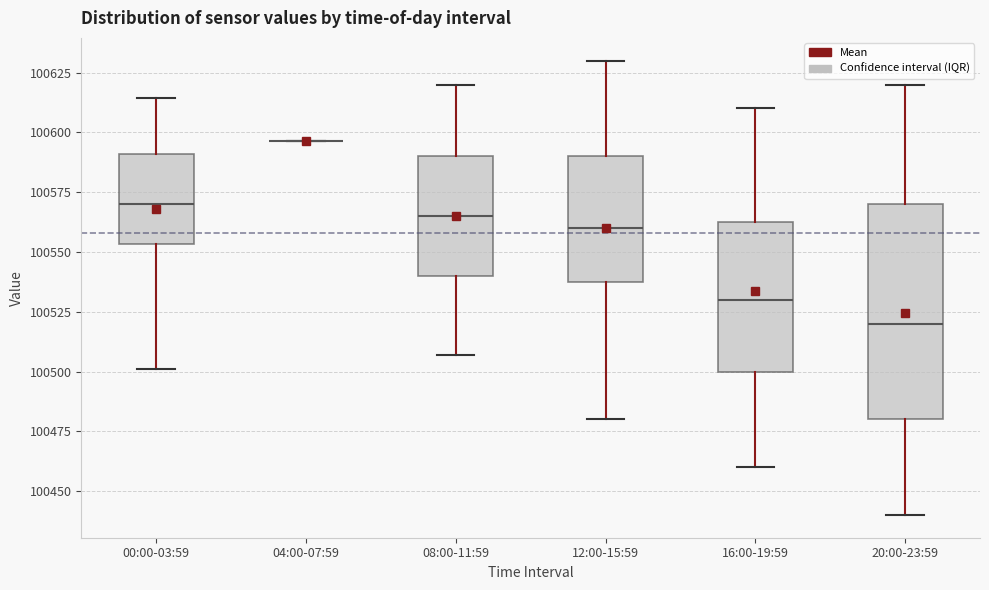

Comparing the boxes themselves (not the whiskers), which one is the tallest?

20:00-23:59